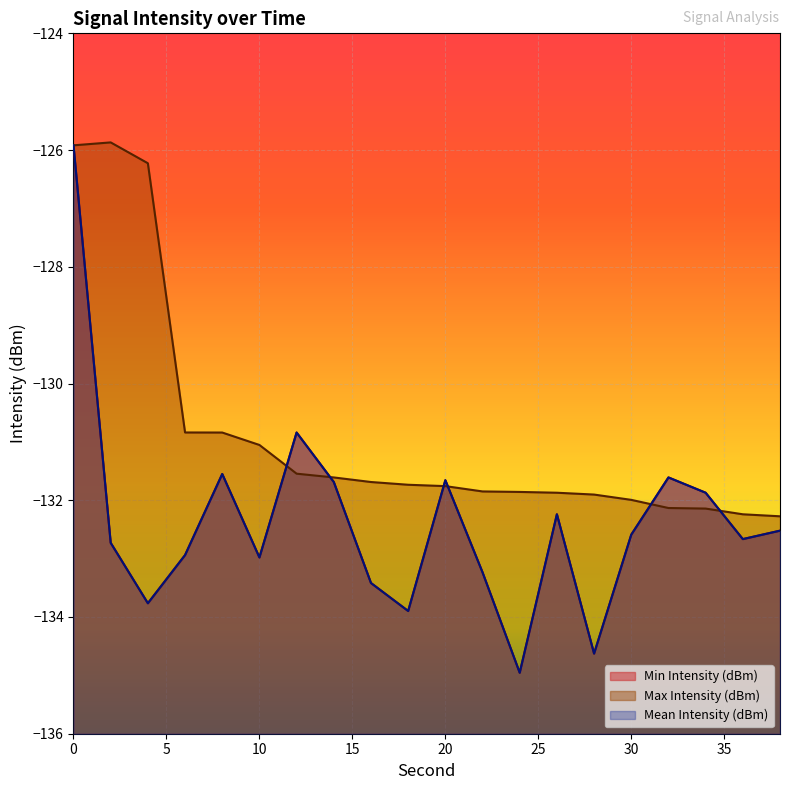

List the series in order of their peak value, lowest first.

Min Intensity (dBm), Mean Intensity (dBm), Max Intensity (dBm)